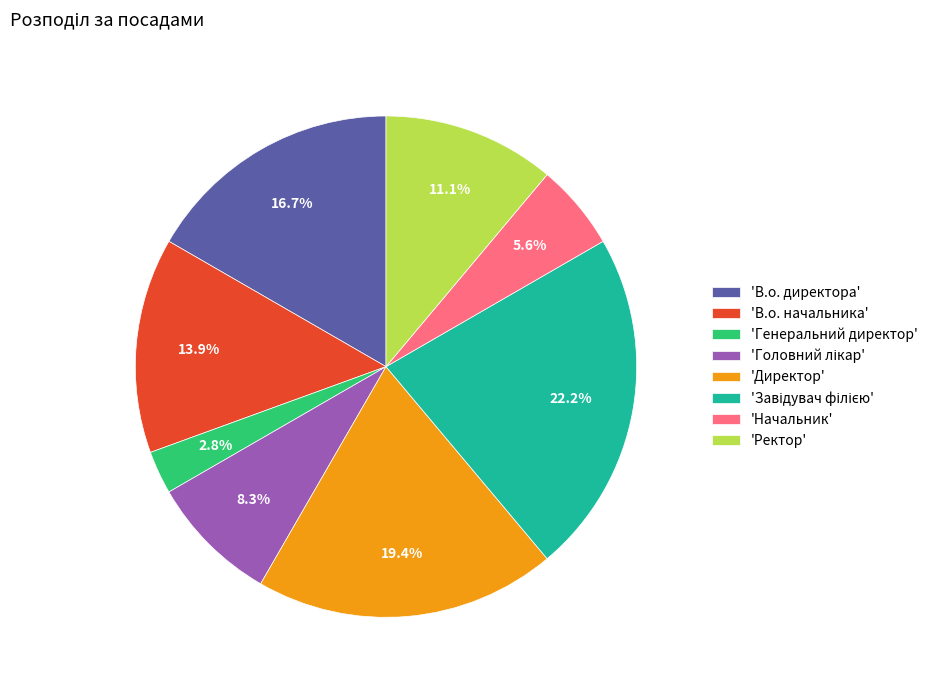

Approximately how many times larger is the value at 'Ректор' compared to 'Генеральний директор'?

4.0